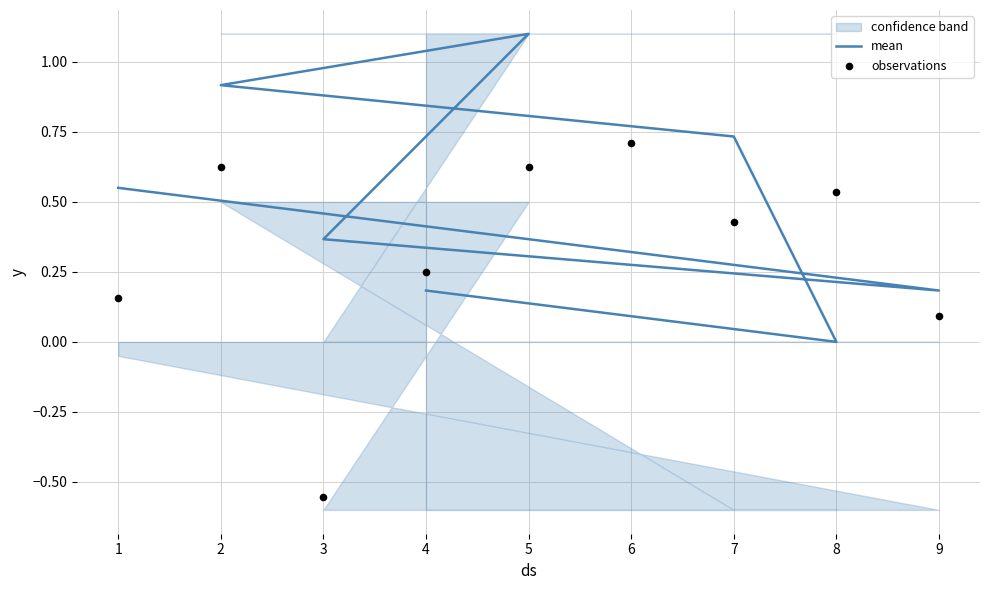

Which series contains the highest Y value?

mean